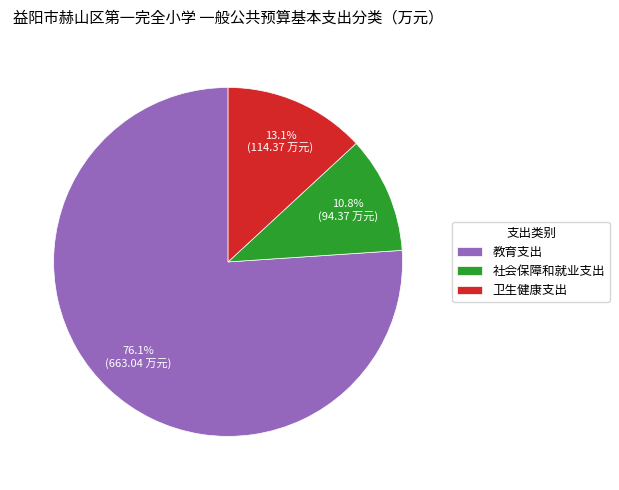

Count the number of slices in the pie.

3